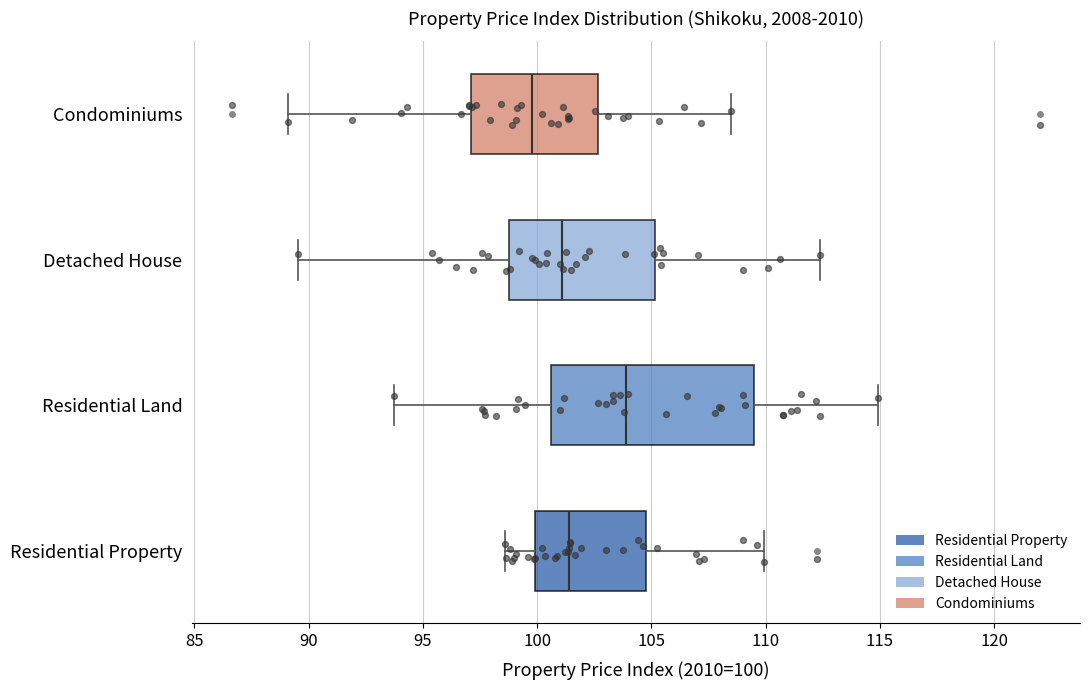

Which box is the widest, from its left edge to its right edge?

Residential Land